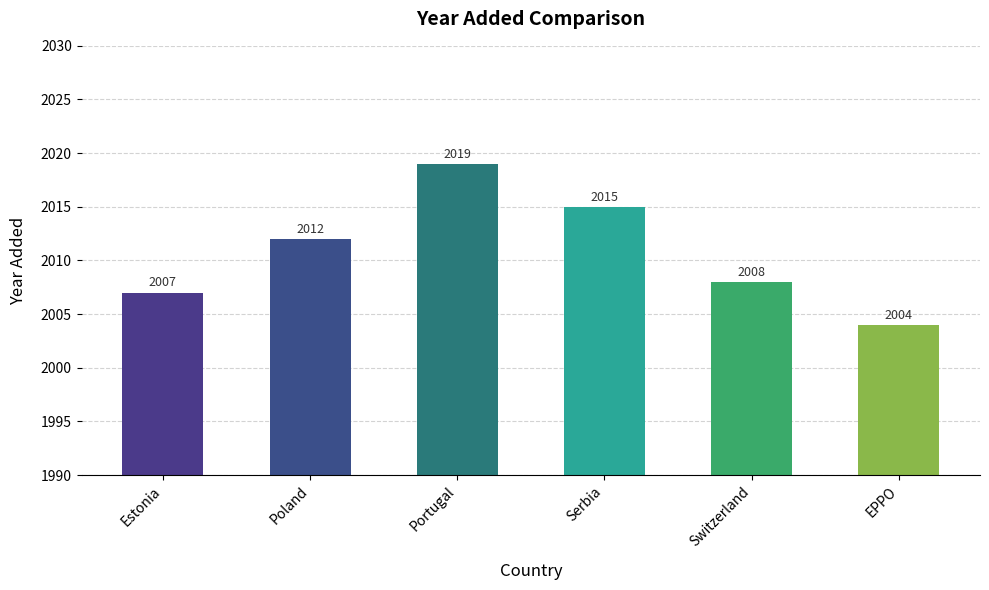

Reading left to right, transcribe all the data shown in this chart.

2007	2012	2019	2015	2008	2004